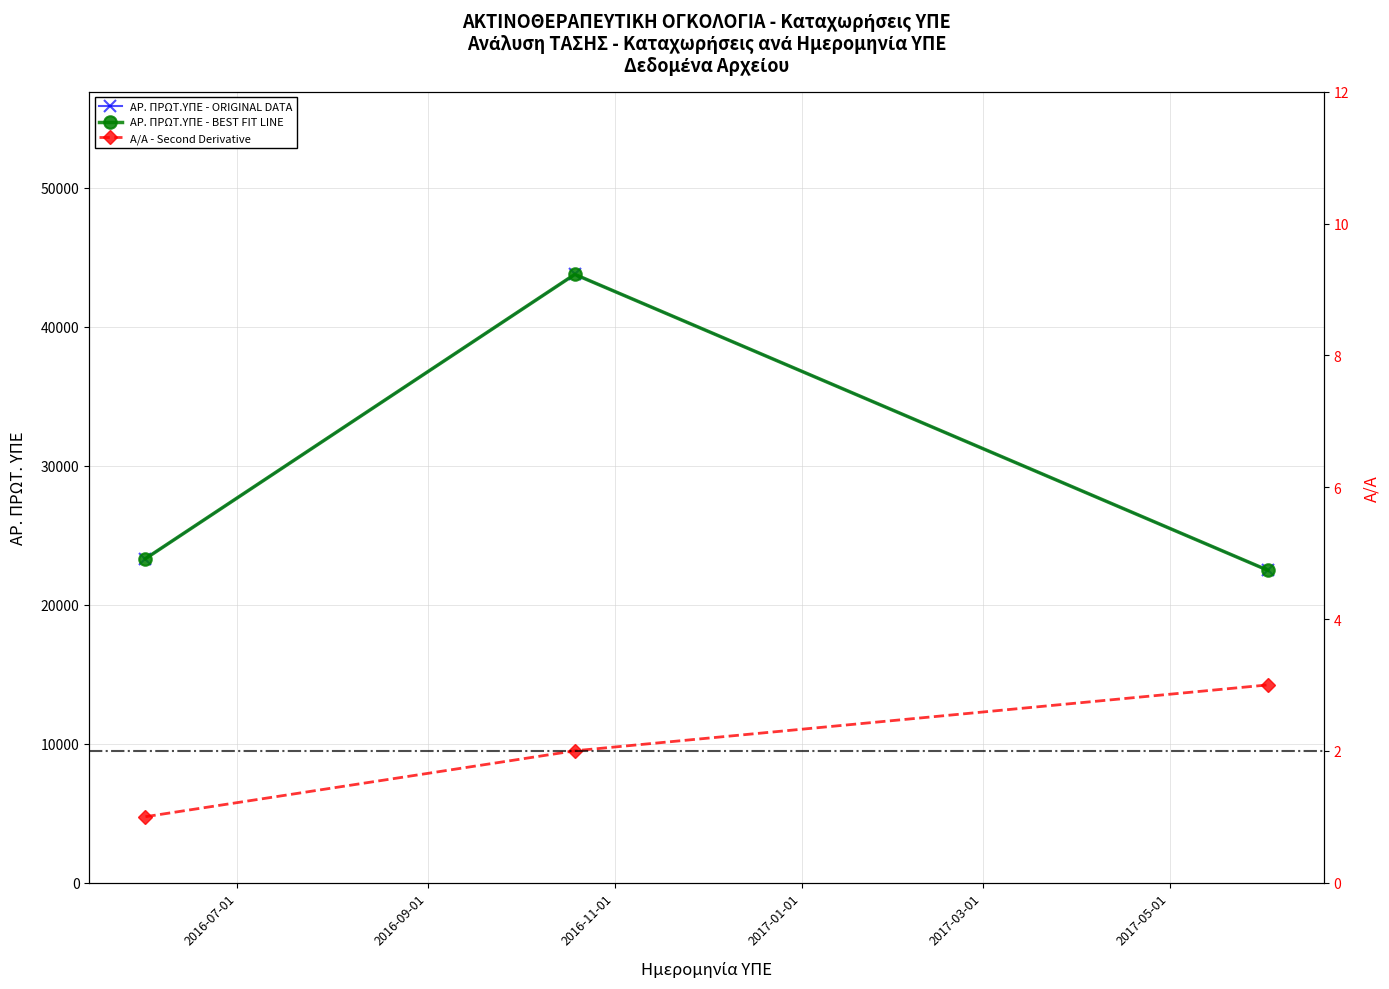

Rank the categories by Α/Α value from lowest to highest.

1.6.2016, 19.10.2016, 2.6.2017